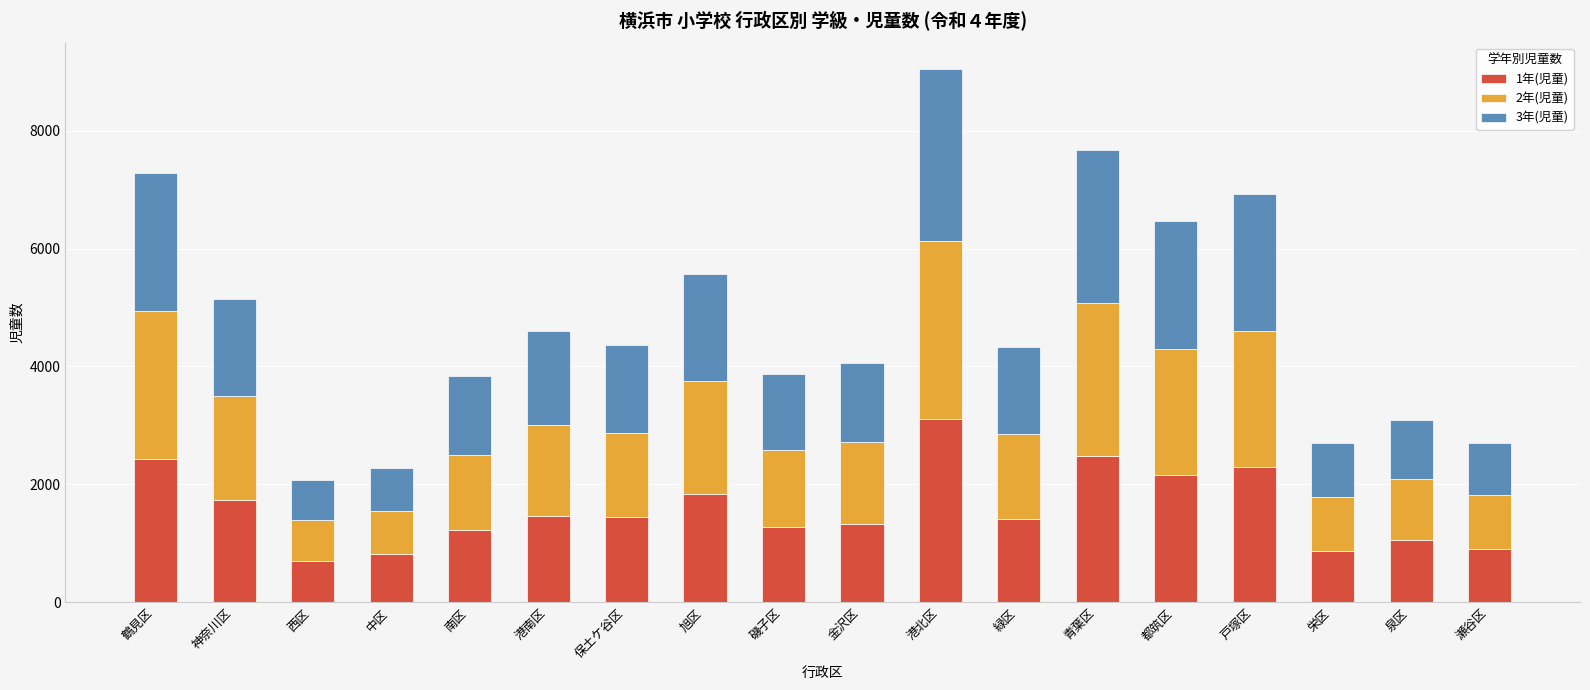

The 1年(児童) series shows 867 at 栄区. True or false?

True